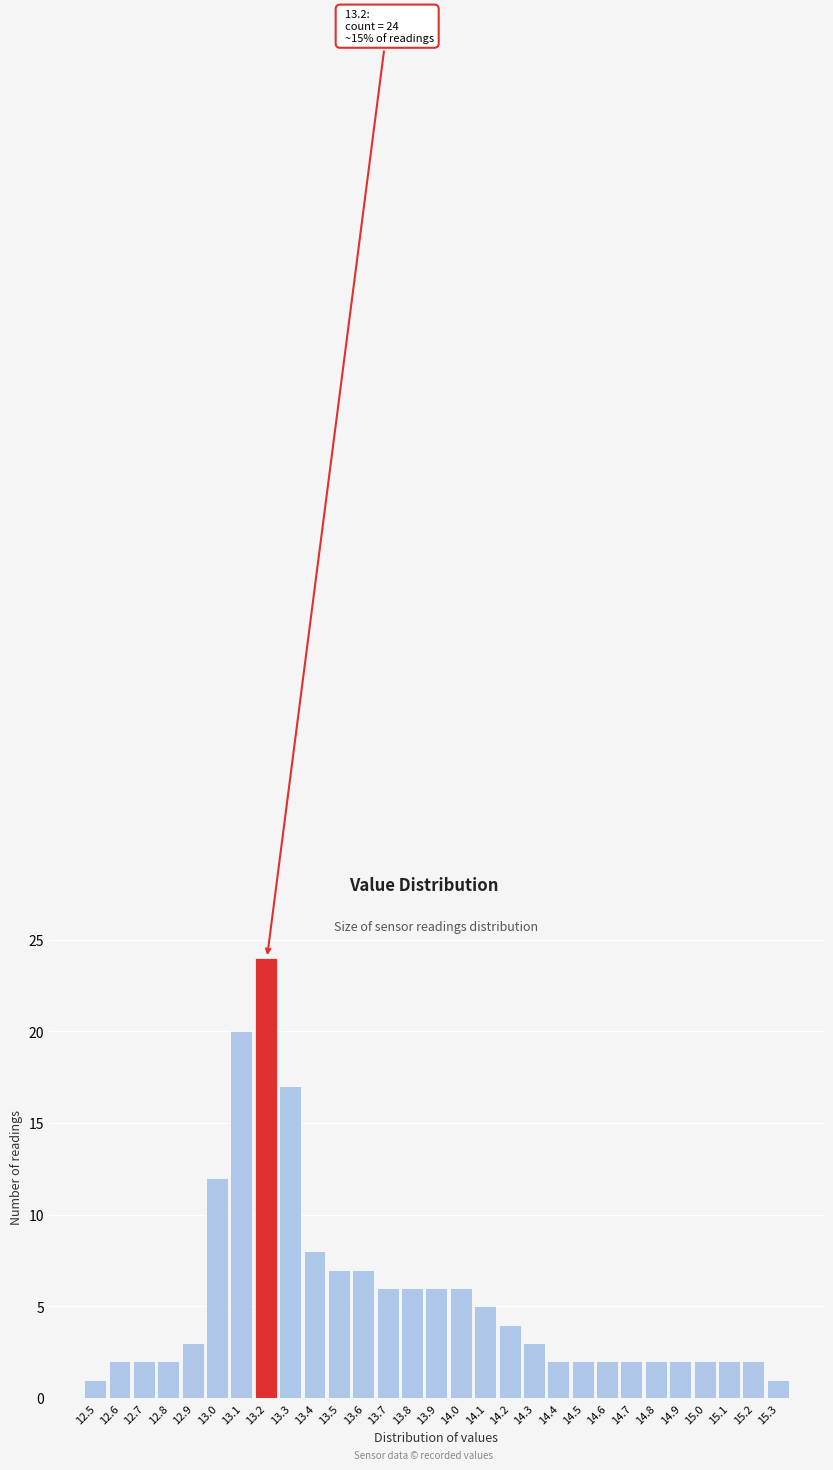

Over which range of the x-axis is the bar tallest?

13.15 to 13.25